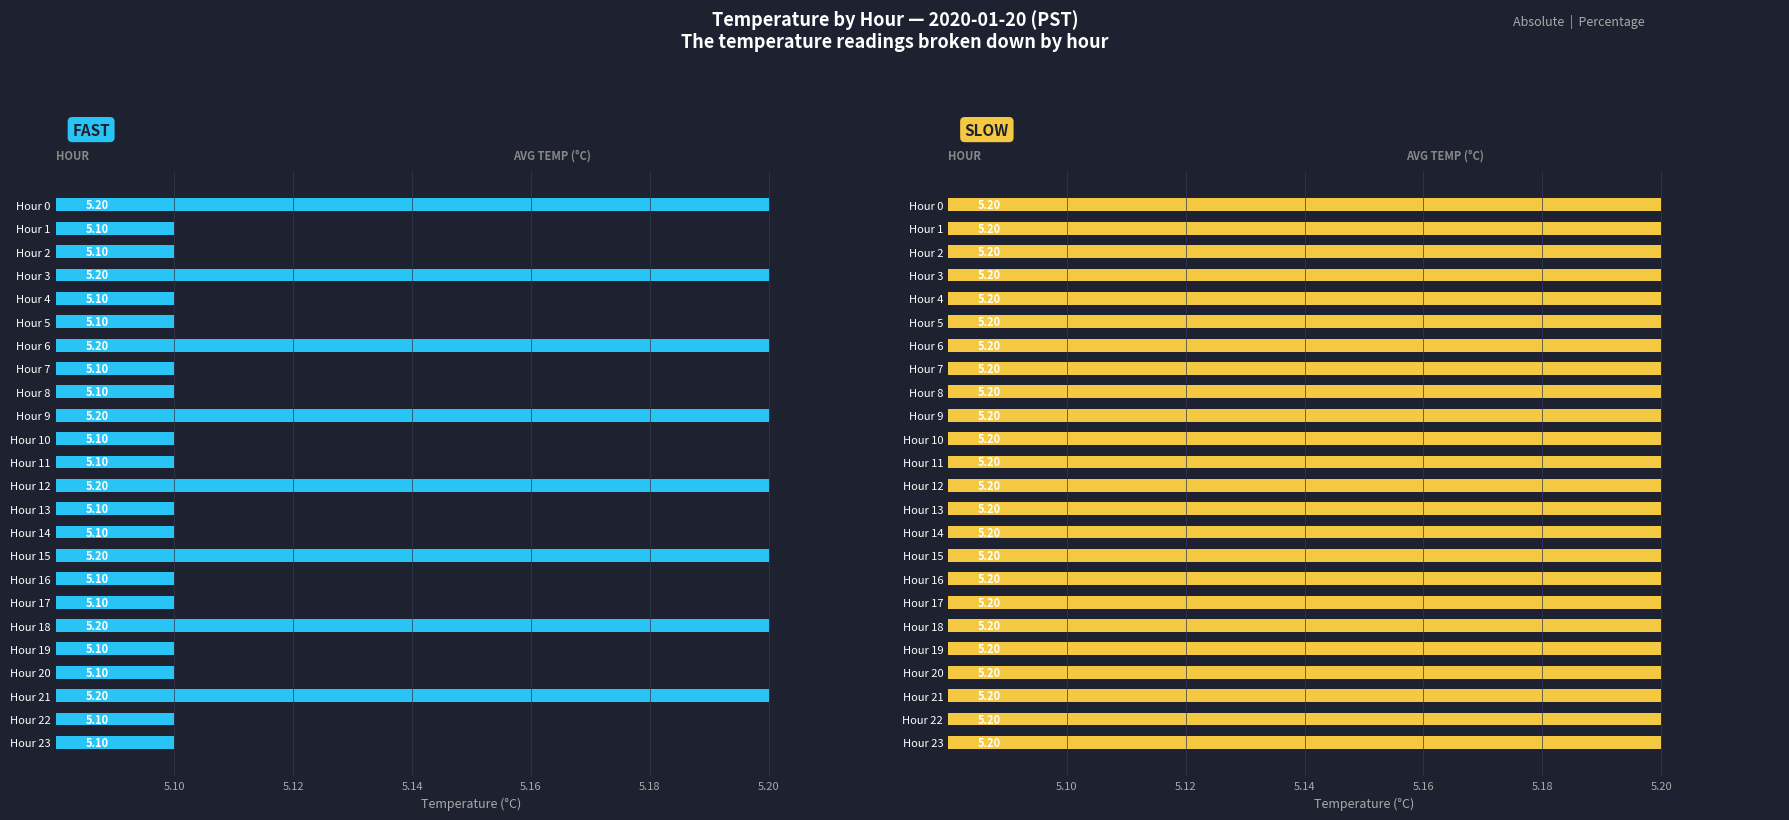

List the series in order of their peak value, lowest first.

SLOW, FAST